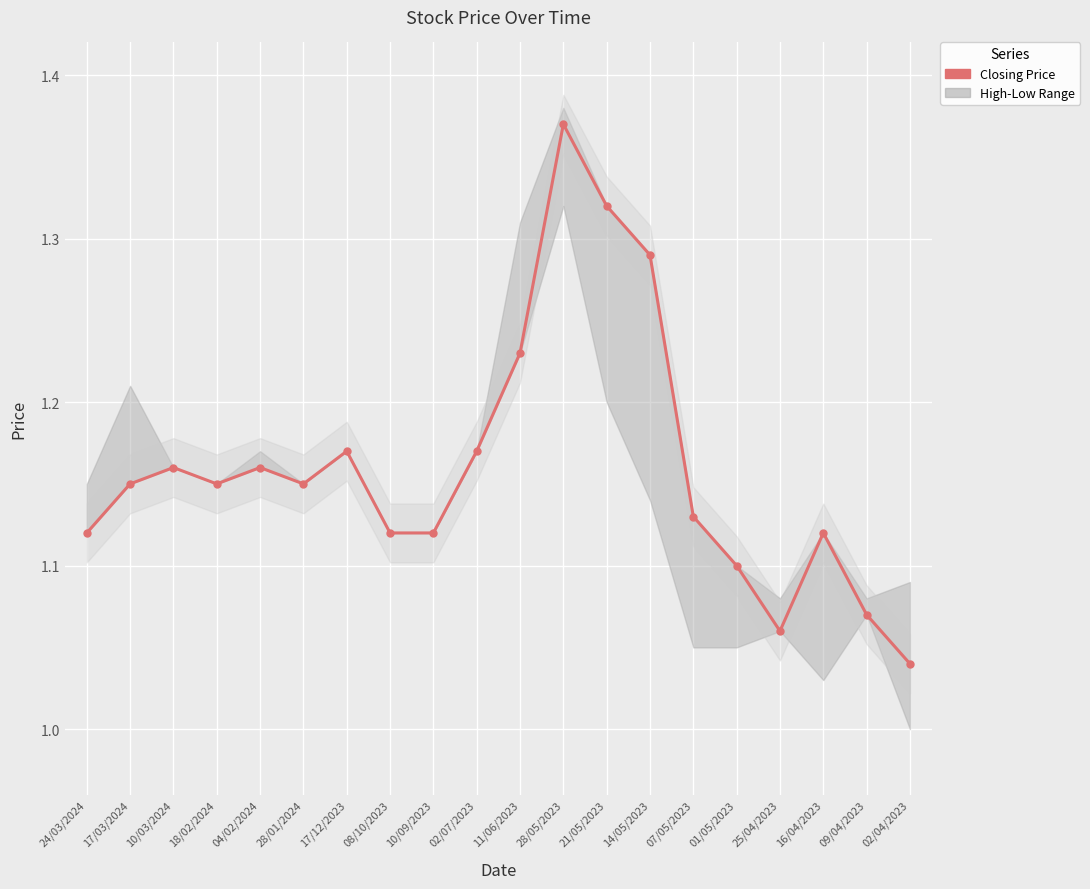

What is the minimum value shown in the chart?

1.0